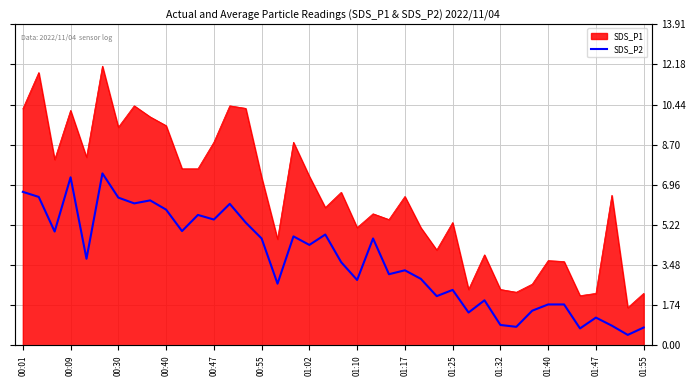

Where does the data first go above 3?

00:01